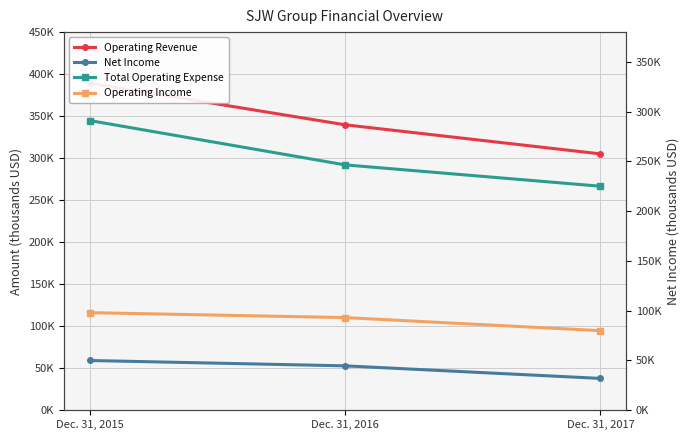

Which category has the lowest value across all series?

Dec. 31, 2017